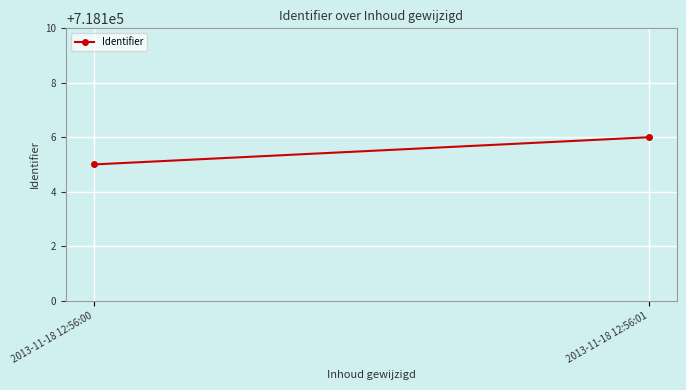

Is this an area chart (filled region under the line)?

No